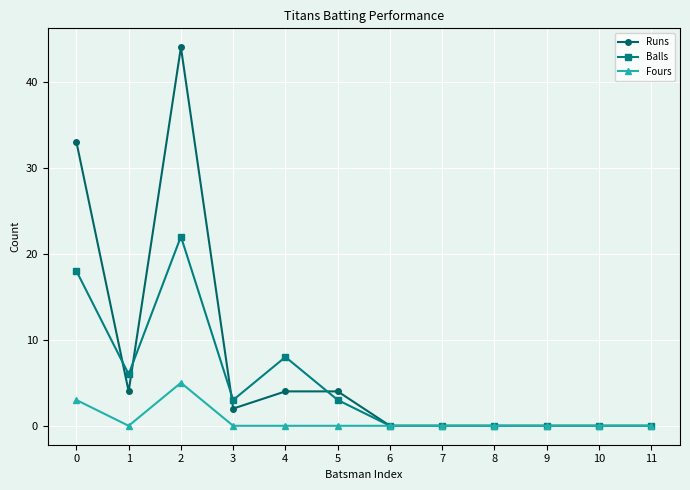

The Fours series shows 0 at 7. True or false?

True